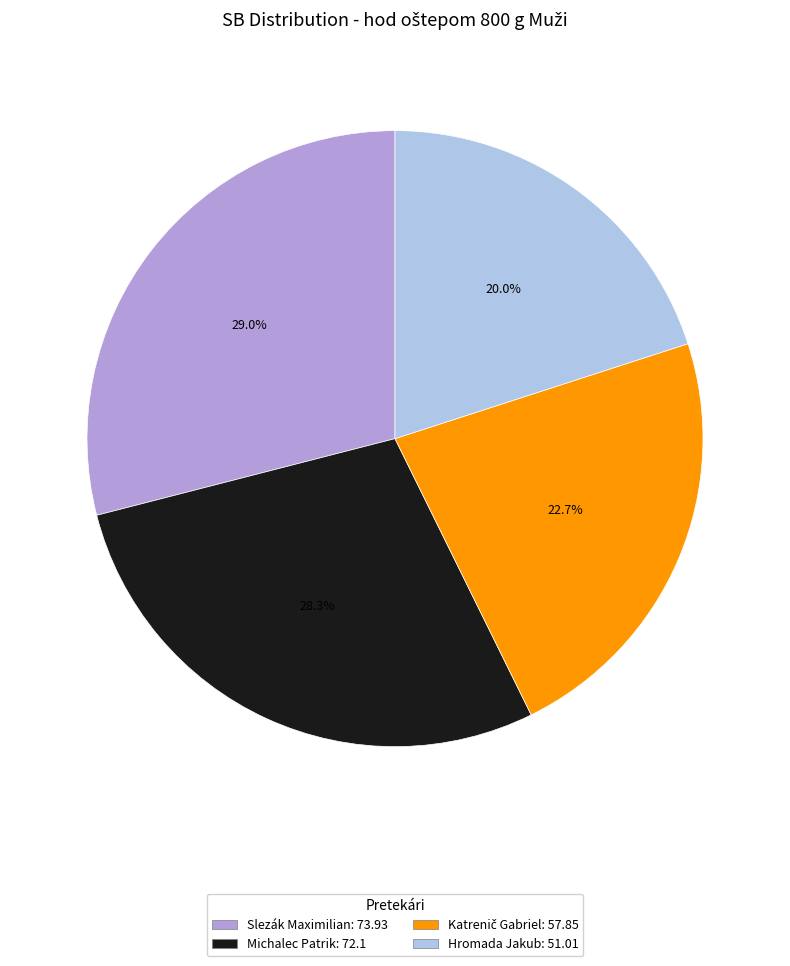

How many slices are in this pie chart?

4